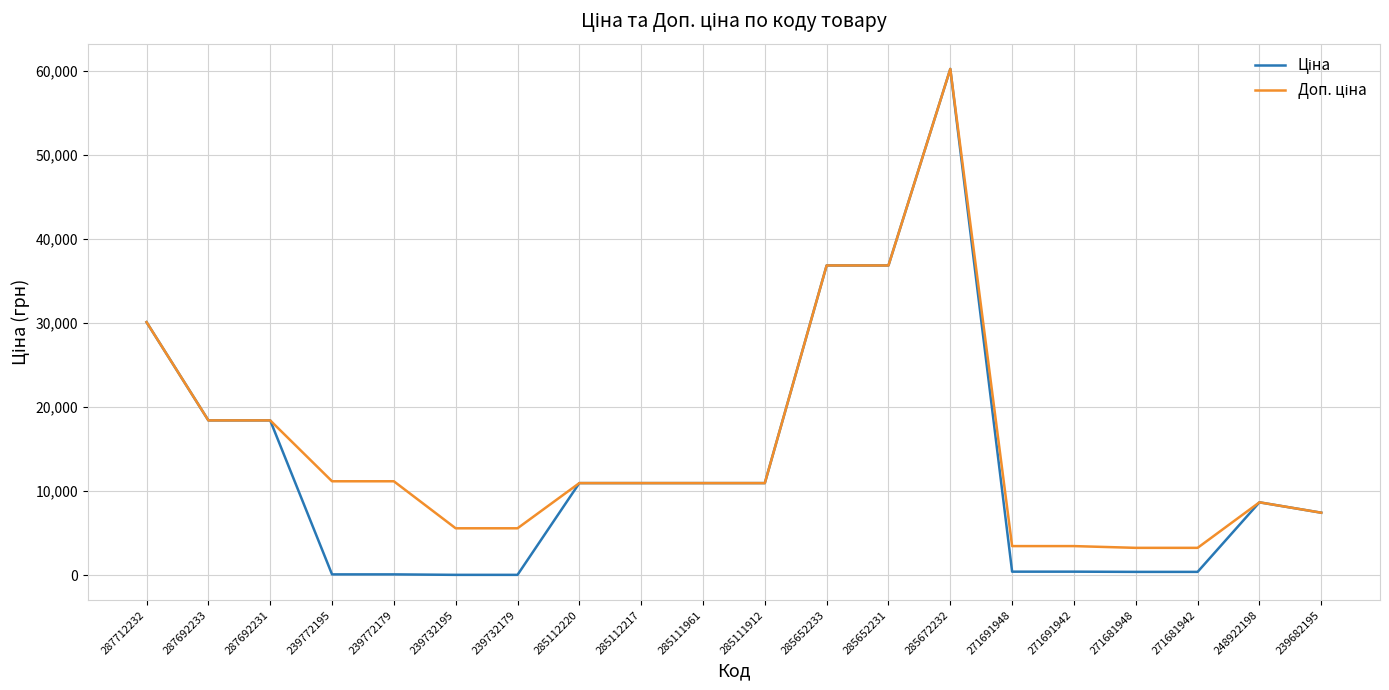

At which category is the sum across all series the highest?

285672232